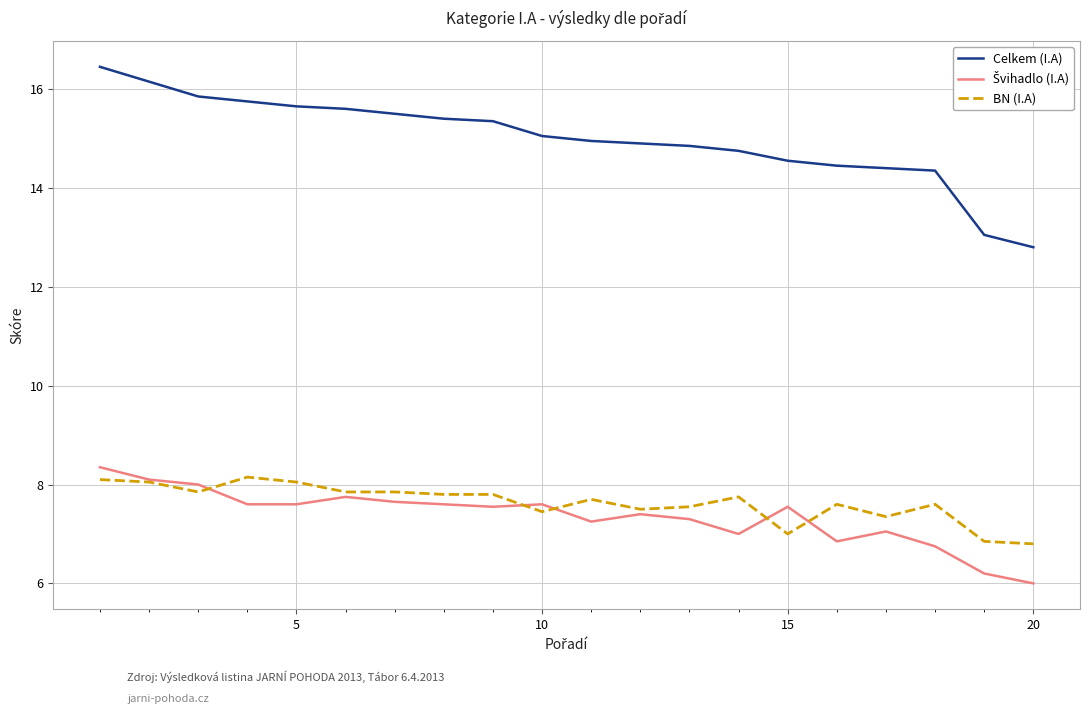

Which series has the largest total across all categories?

Celkem (I.A)